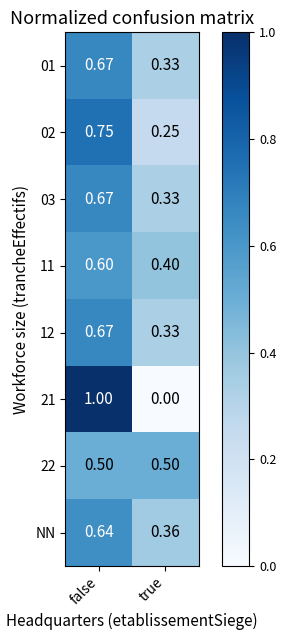

Rank the categories by NN value from highest to lowest.

false, true